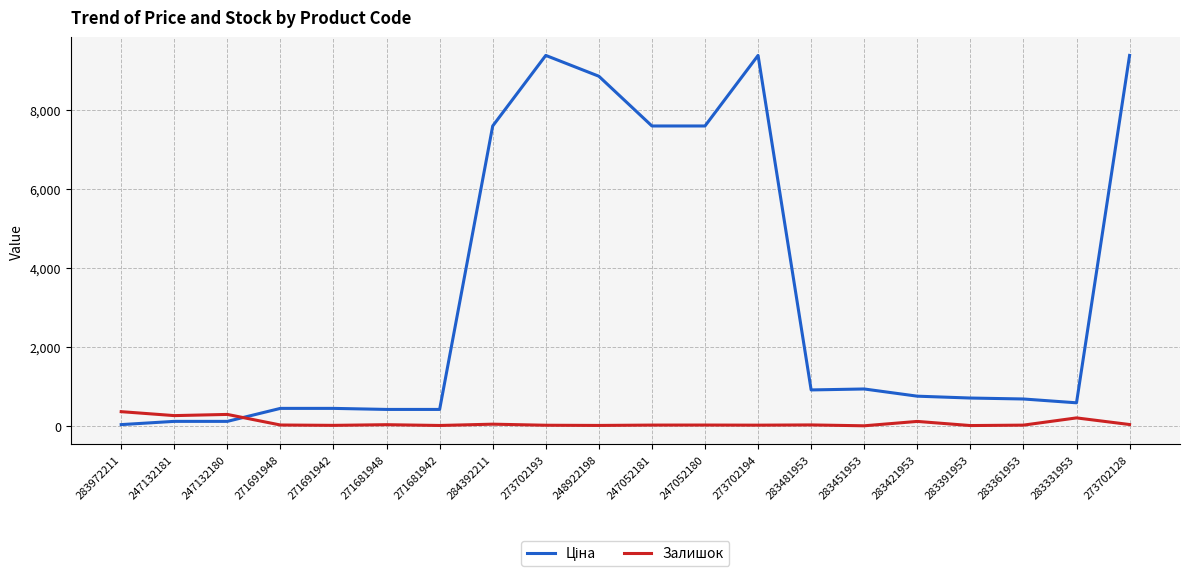

True or false: Залишок has a value of 19.0 at 283361953.

True